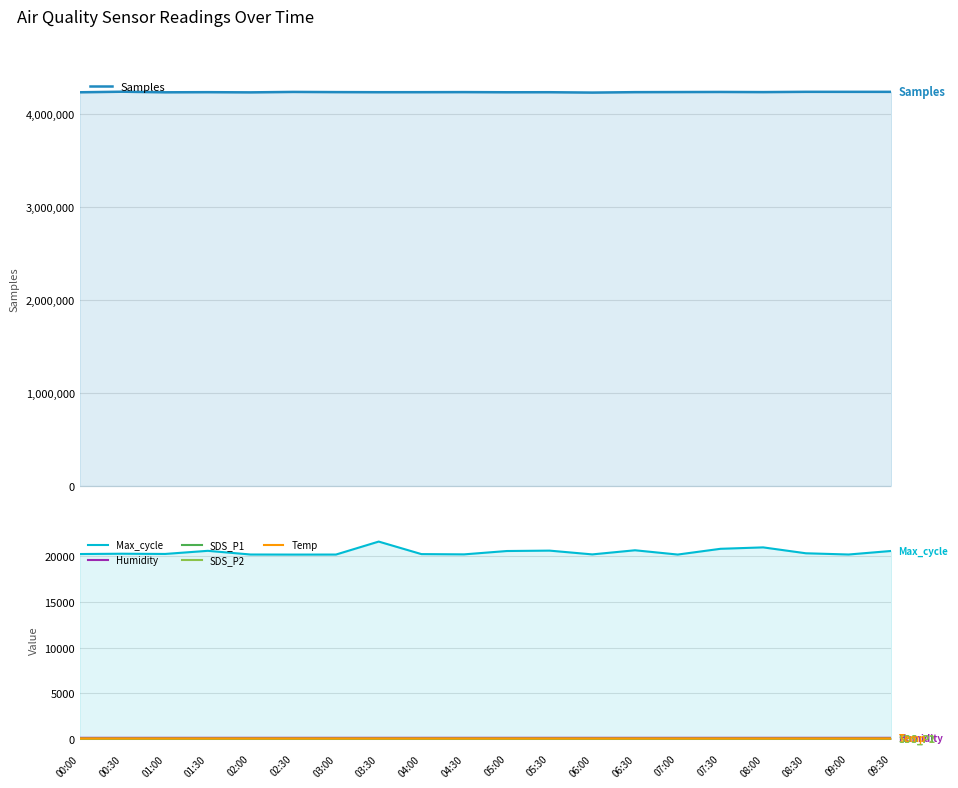

At which category does Temp reach its first local valley?

01:00